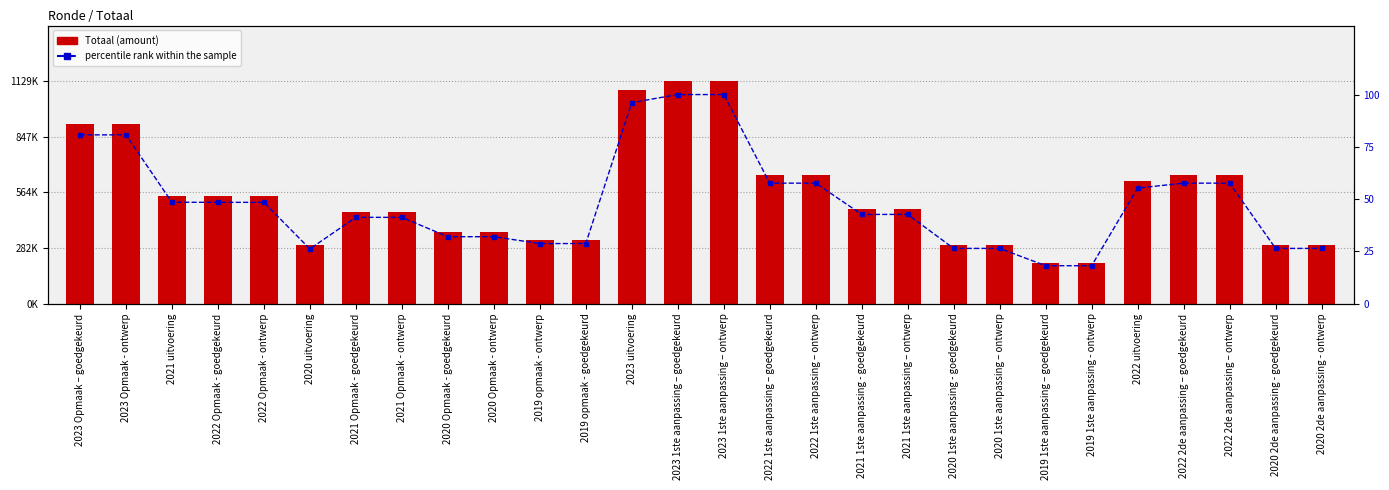

The value of Totaal at 2021 1ste aanpassing - goedgekeurd is 131737.3. True or false?

False